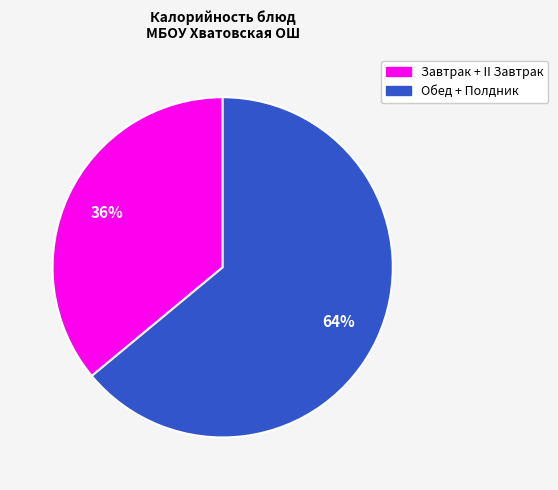

To the nearest percent, what is the difference between the largest and smallest slice percentages?

28%